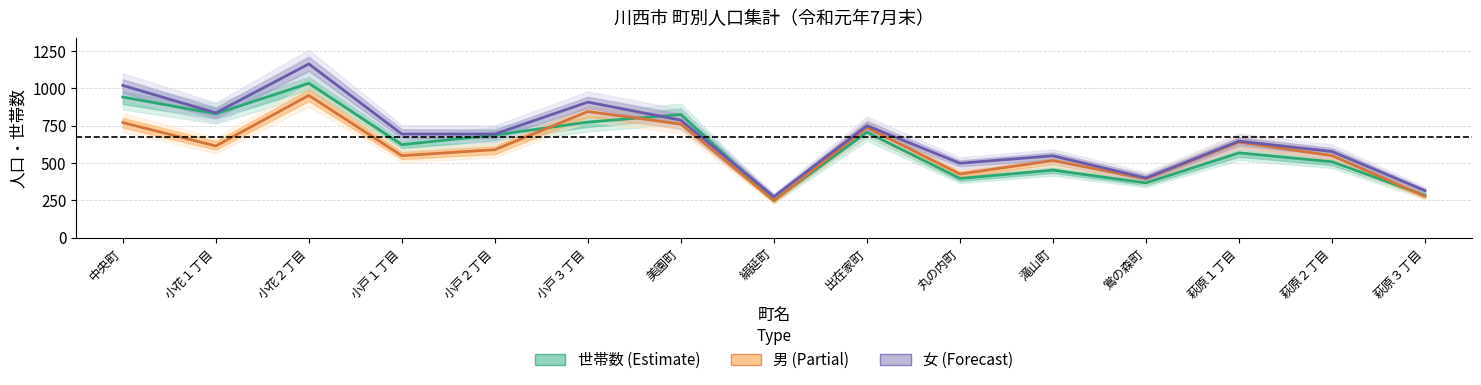

At how many categories does at least one series exceed 985?

2